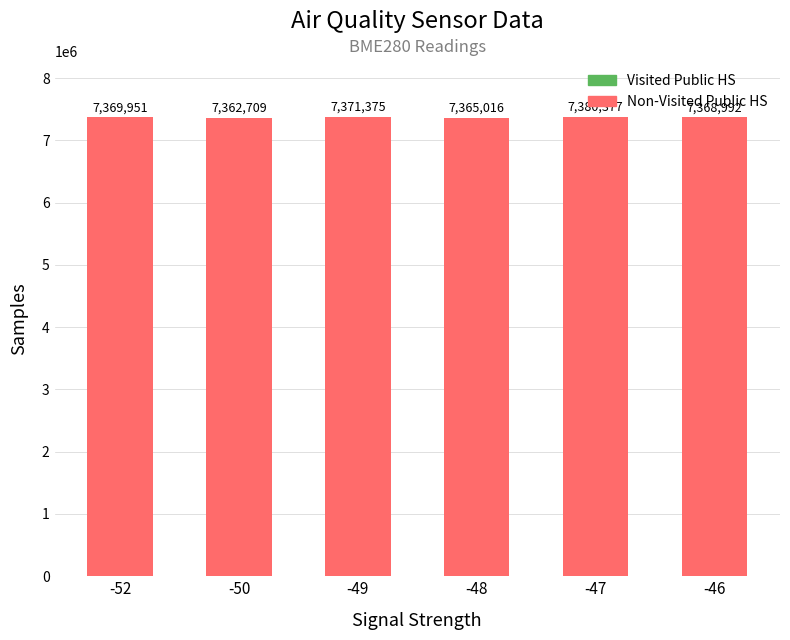

Rank the series by their maximum value, from highest to lowest.

Non-Visited Public HS, Visited Public HS